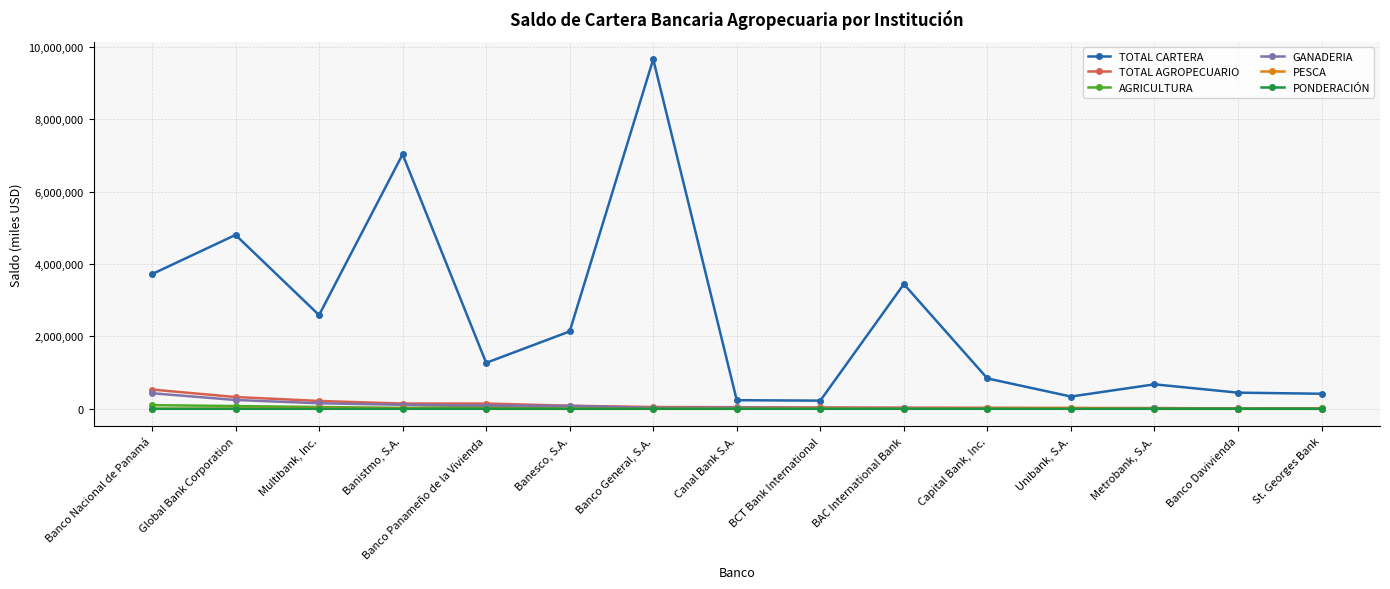

At which category does TOTAL CARTERA reach its first local peak?

Global Bank Corporation